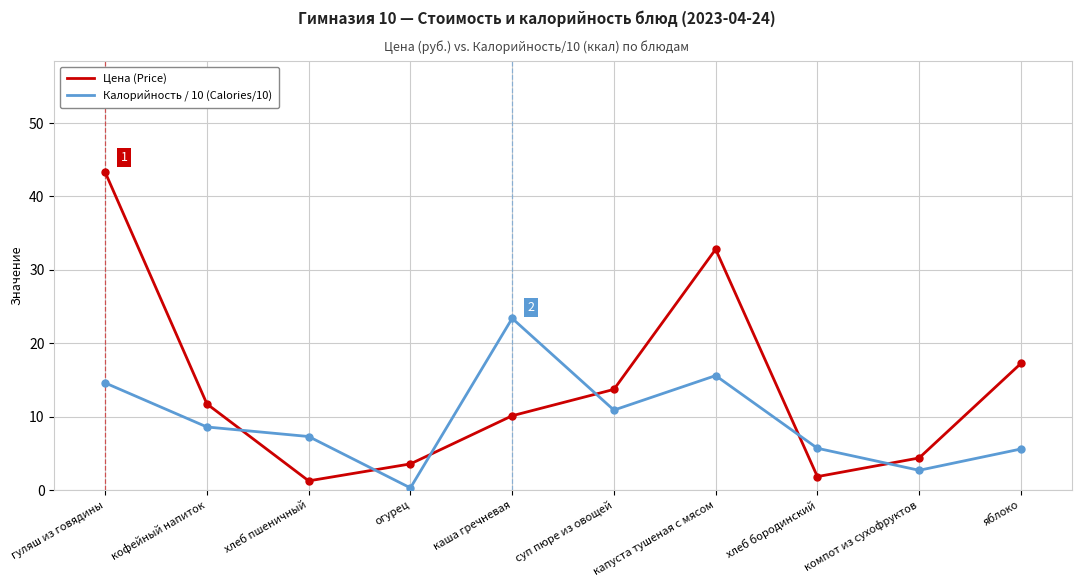

What is the difference between the maximum and minimum values in the Калорийность / 10 (Calories/10) series?

23.1